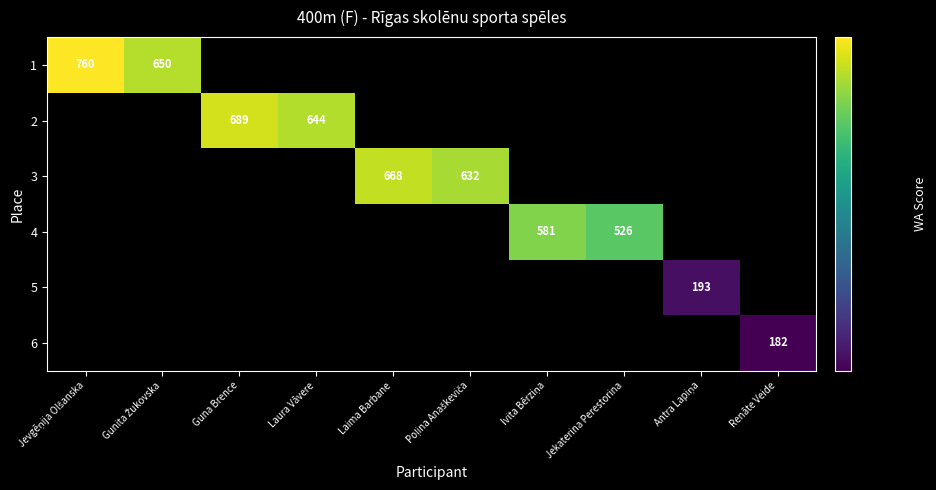

What value does the row_1 series have at Guna Brence?

689.0